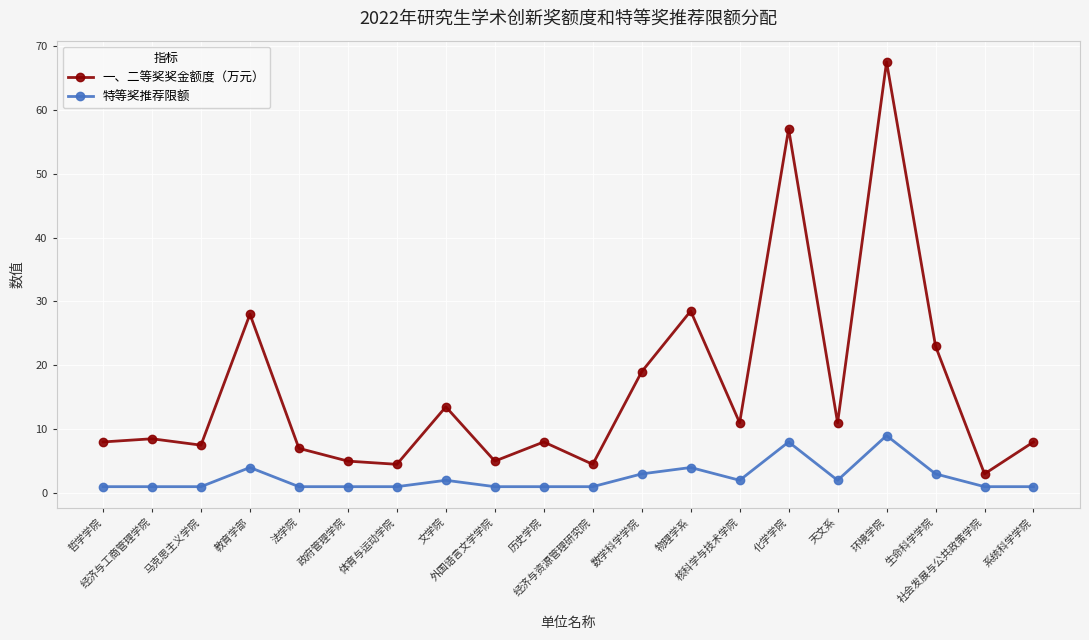

Does the chart display data point markers on the line(s)?

Yes